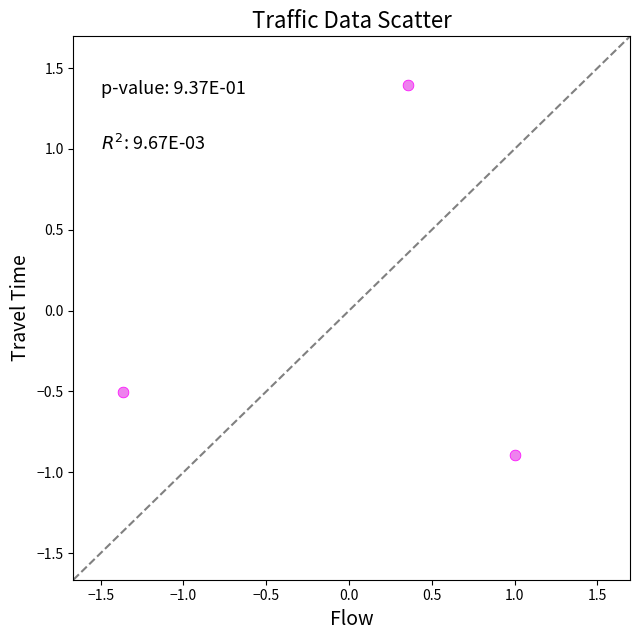

What Y value in the scatter plot is closest to 0?

-0.5